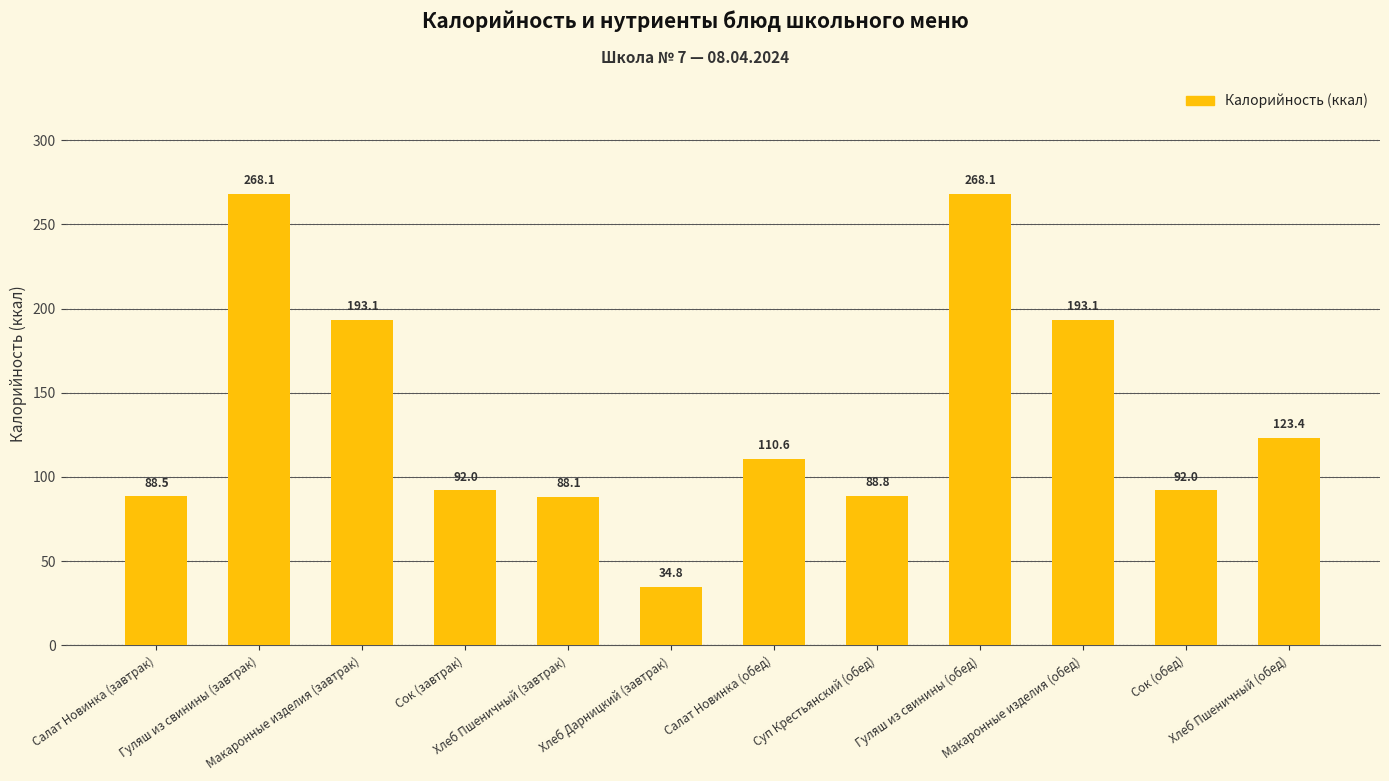

What is the smallest value displayed?

34.8